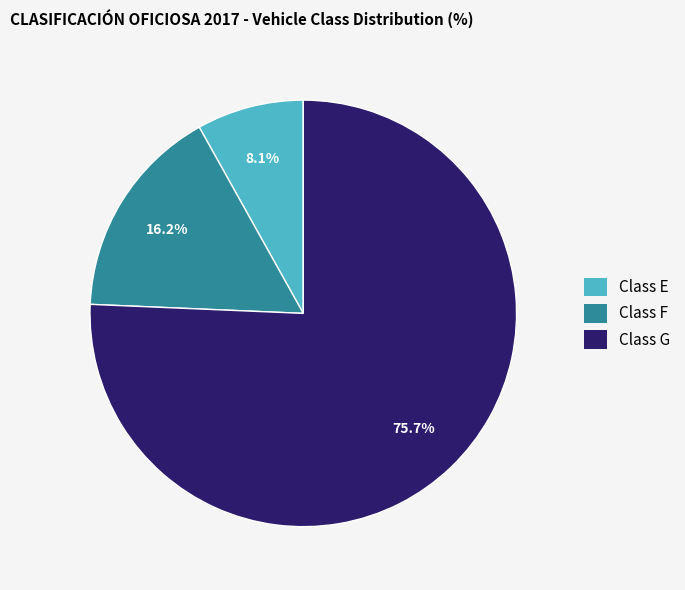

How many slices are in this pie chart?

3